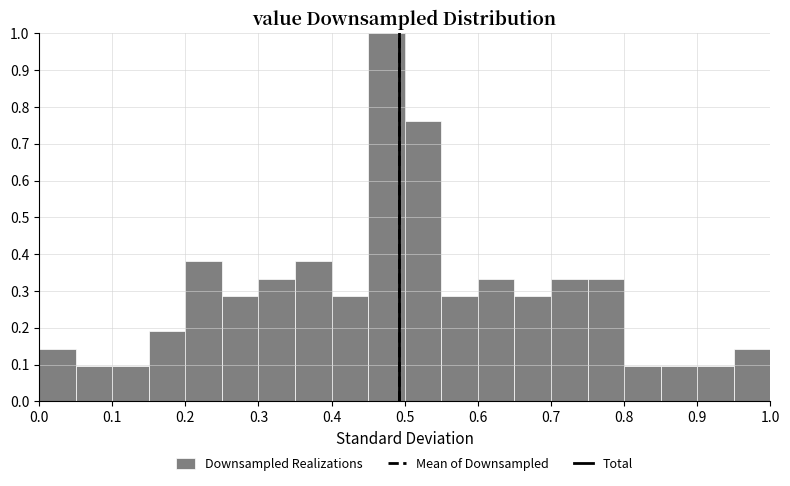

Reading left to right, list every bar in this chart as the range it spans on the x-axis followed by its height. The values are not printed on the chart, so give them approximately, as read against the axis.

0.00 to 0.05: 0.14
0.05 to 0.10: 0.10
0.10 to 0.15: 0.10
0.15 to 0.20: 0.19
0.20 to 0.25: 0.38
0.25 to 0.30: 0.29
0.30 to 0.35: 0.33
0.35 to 0.40: 0.38
0.40 to 0.45: 0.29
0.45 to 0.50: 1.00
0.50 to 0.55: 0.76
0.55 to 0.60: 0.29
0.60 to 0.65: 0.33
0.65 to 0.70: 0.29
0.70 to 0.75: 0.33
0.75 to 0.80: 0.33
0.80 to 0.85: 0.10
0.85 to 0.90: 0.10
0.90 to 0.95: 0.10
0.95 to 1.00: 0.14